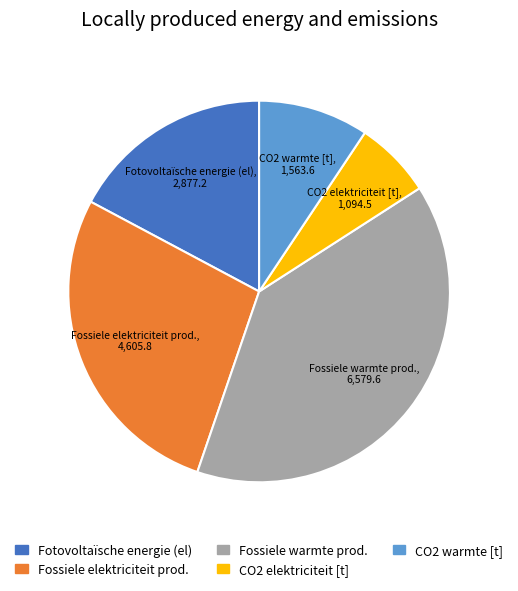

Is there a majority slice in this chart?

No